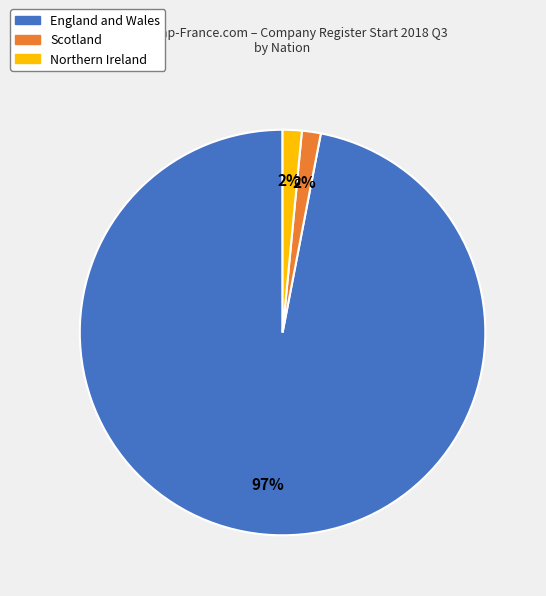

To the nearest percent, what is the average slice percentage?

33%